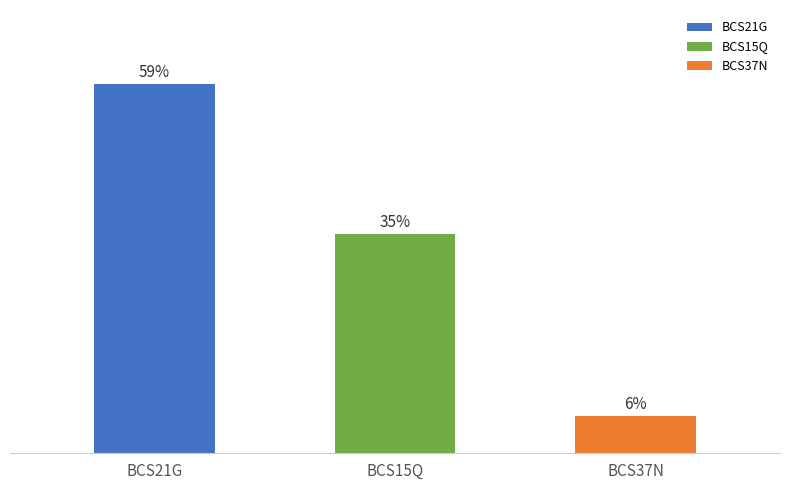

What is the label of the 1st bar from the right?

BCS37N